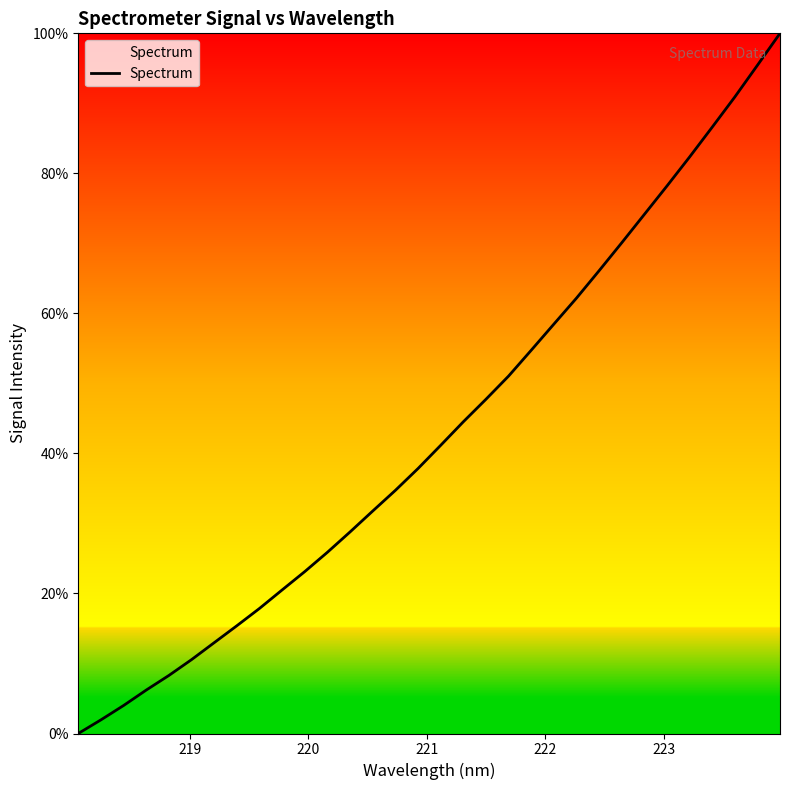

Count the number of categories in the chart.

32